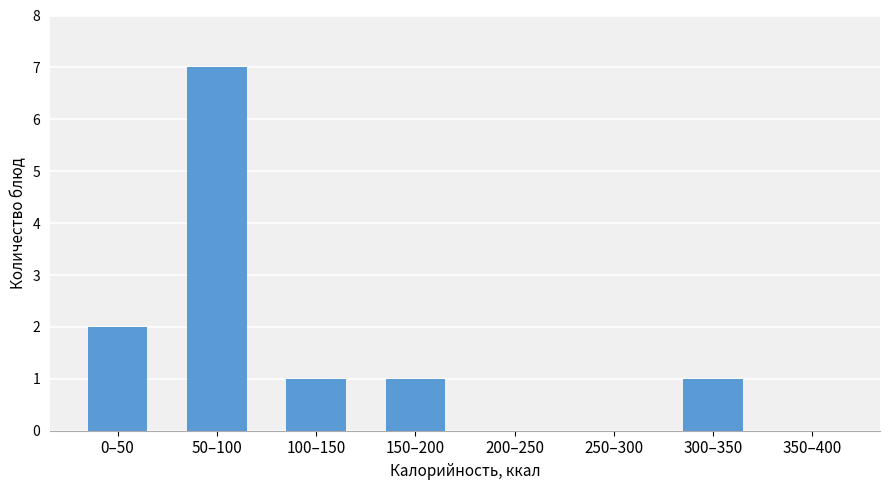

Reading left to right, transcribe all the data shown in this chart.

0–50=2	50–100=7	100–150=1	150–200=1	200–250=0	250–300=0	300–350=1	350–400=0